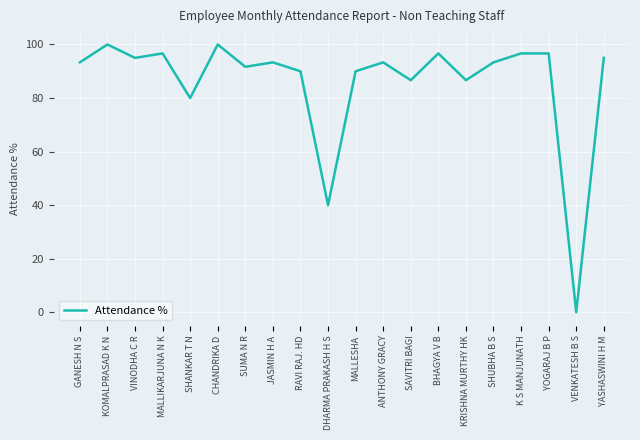

What position from the right is SAVITRI BAGI?

8